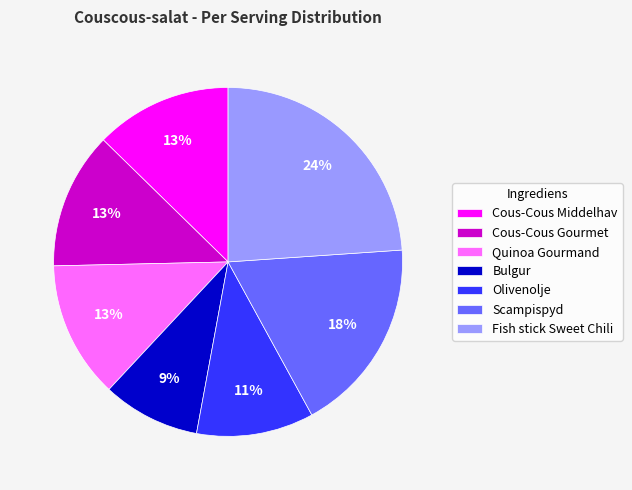

Is it true that Olivenolje is 11% of the pie?

True